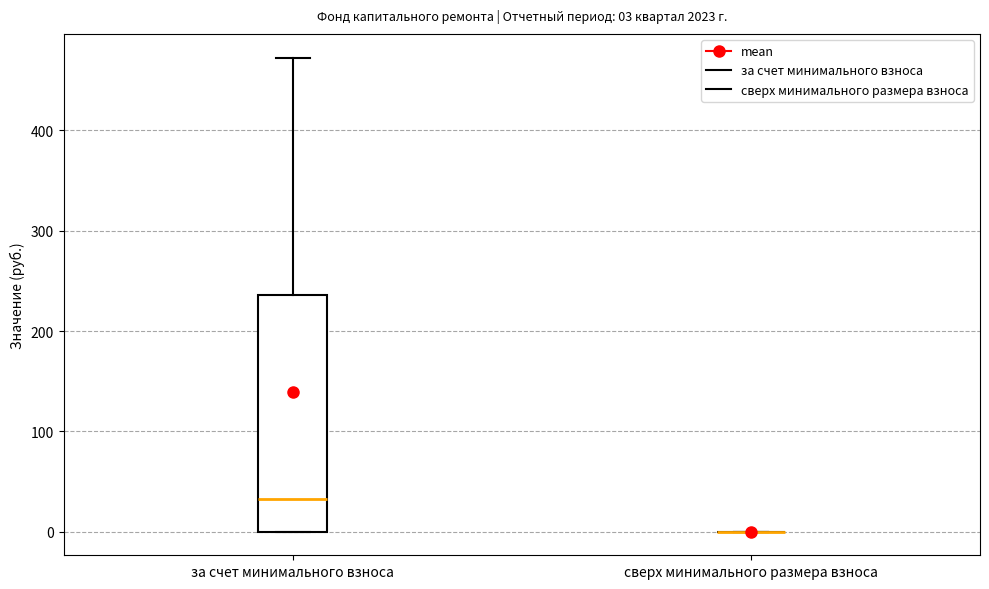

Comparing the boxes themselves (not the whiskers), which one is the tallest?

за счет минимального взноса